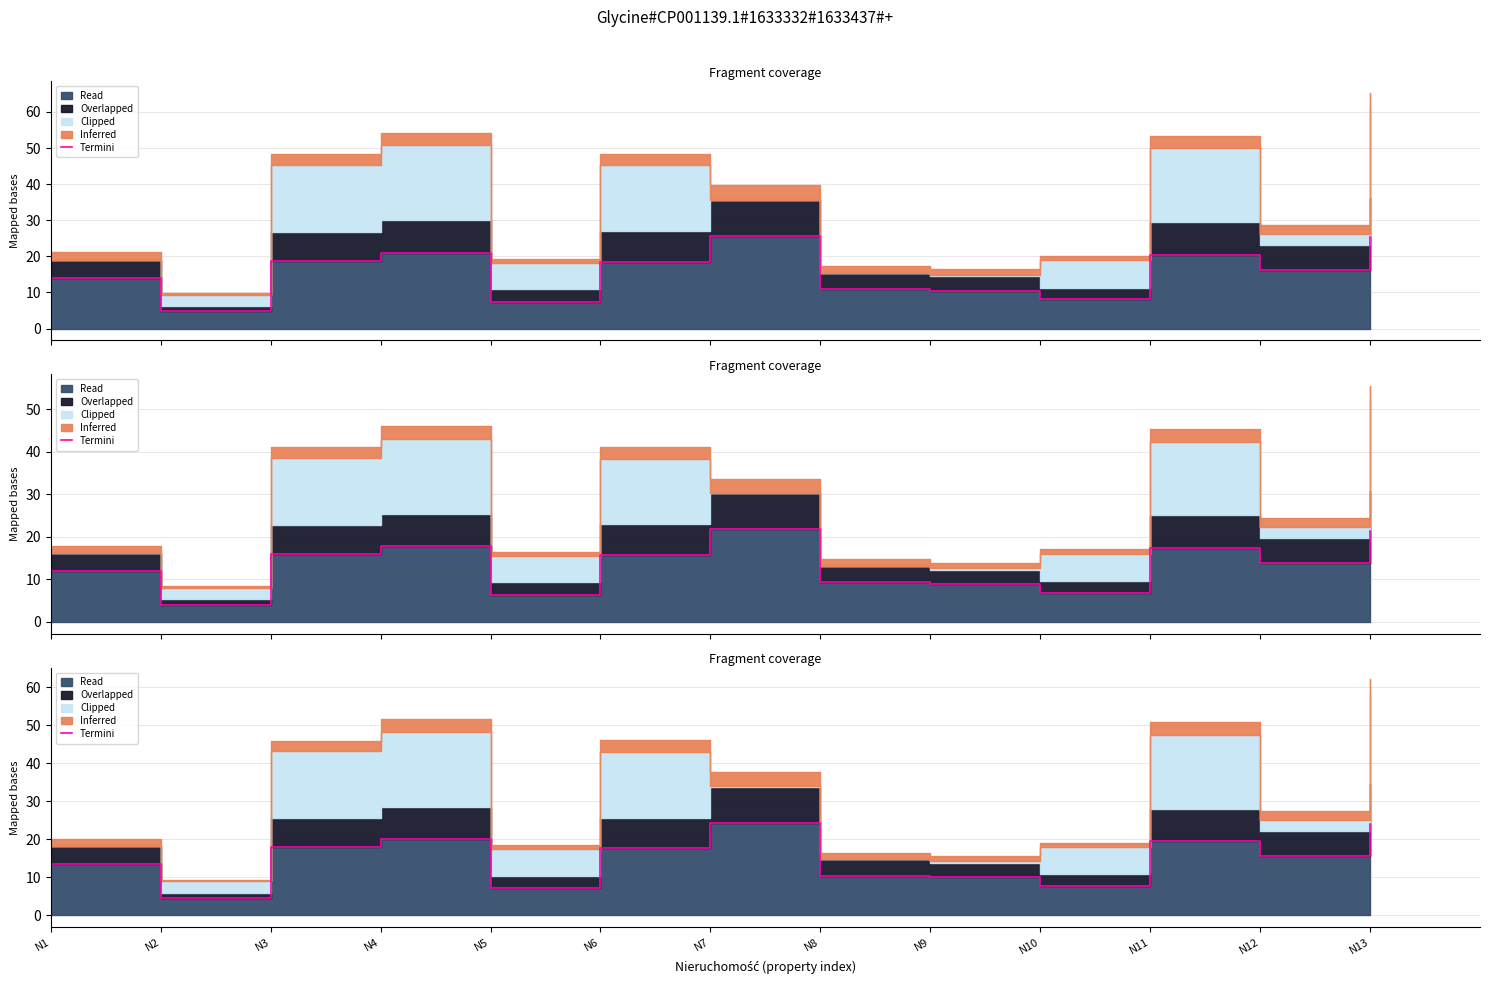

True or false: the data has more than 1 interior local peaks.

True